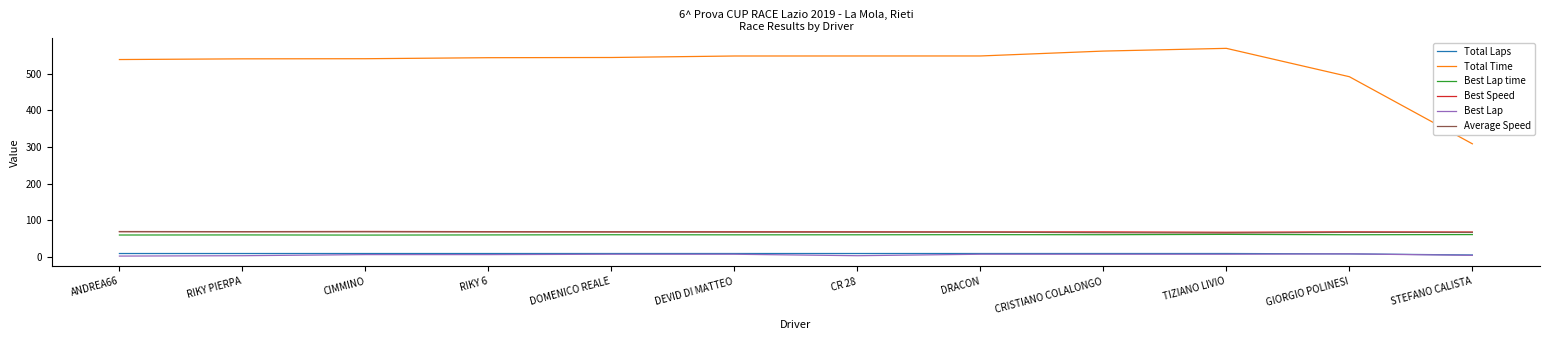

Which series has the largest range (max minus min)?

Total Time